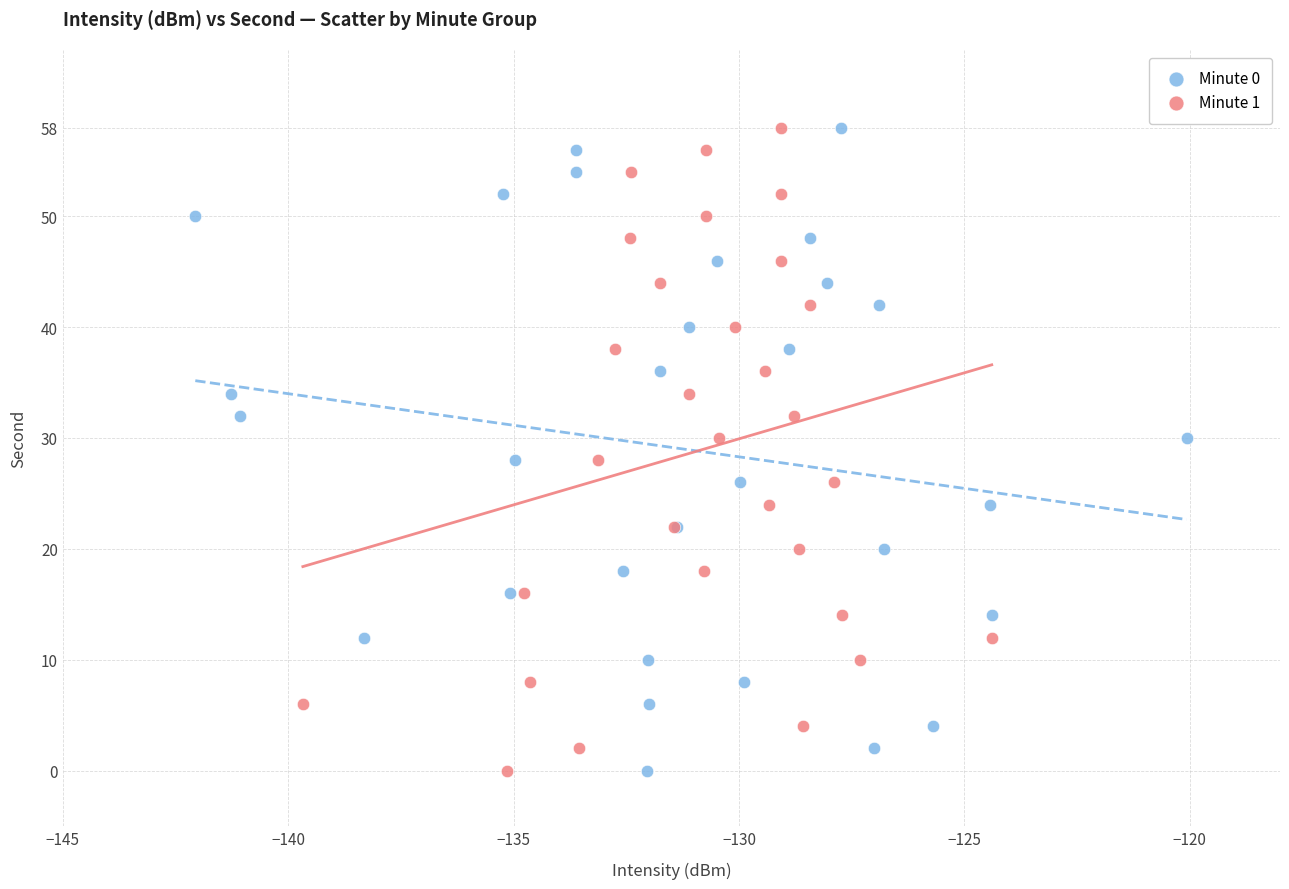

What are all the series names shown in the legend?

Minute 0, Minute 1